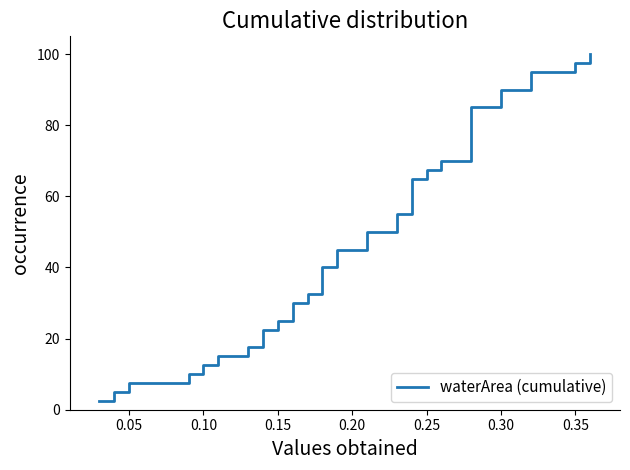

Does the chart have visible grid lines?

No